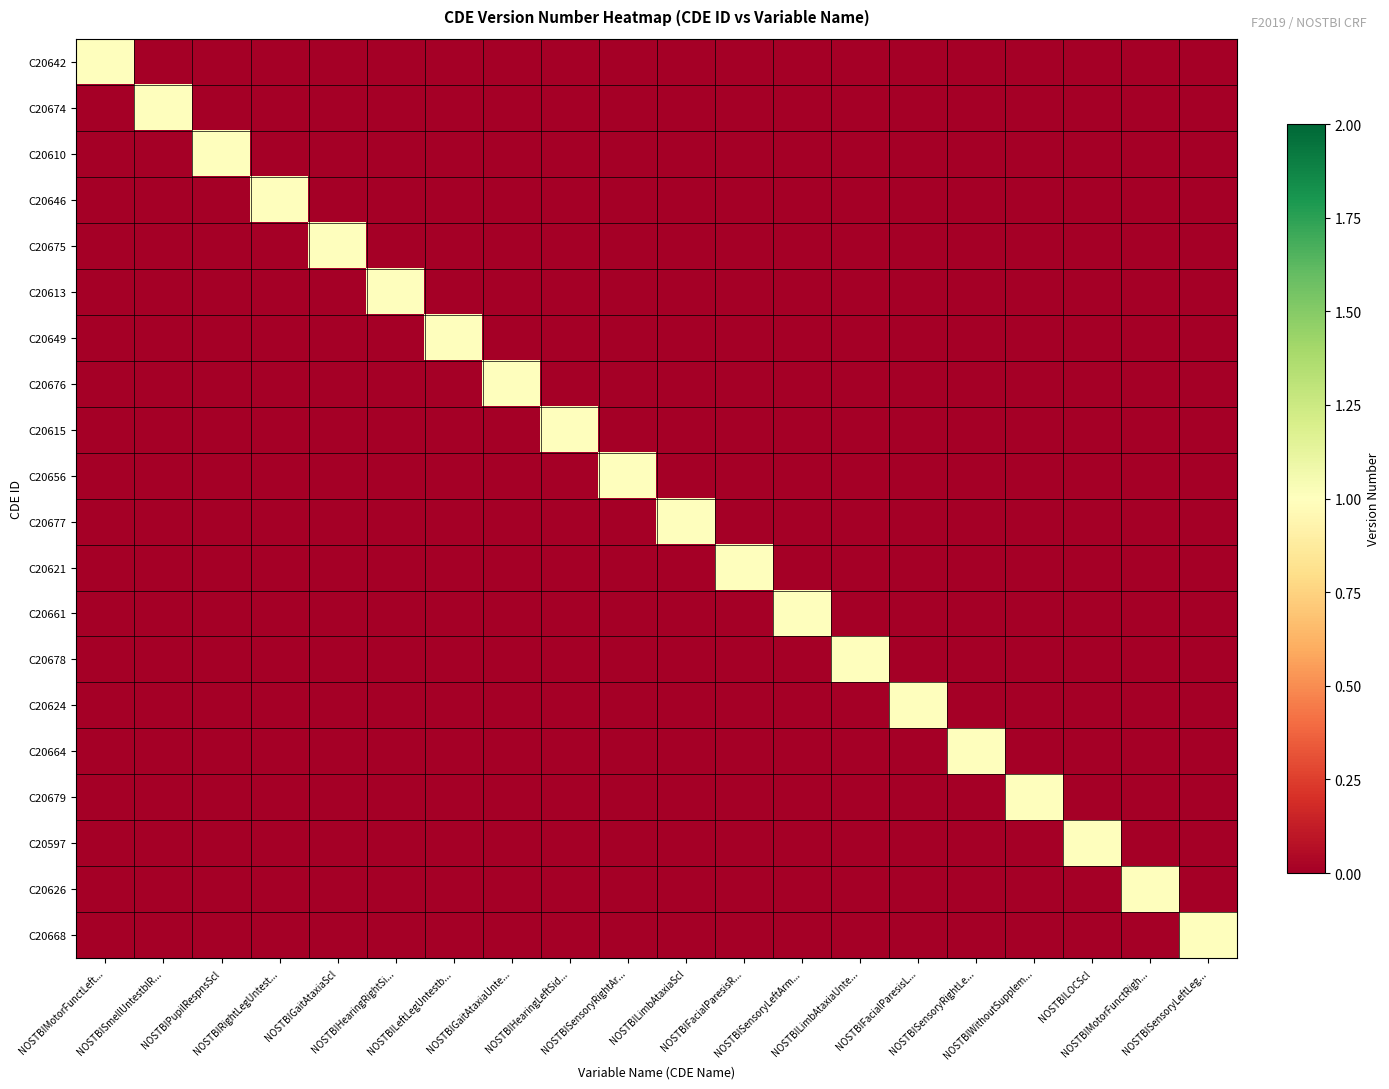

At which category is the sum across all series the highest?

NOSTBIMotorFunctLeft...